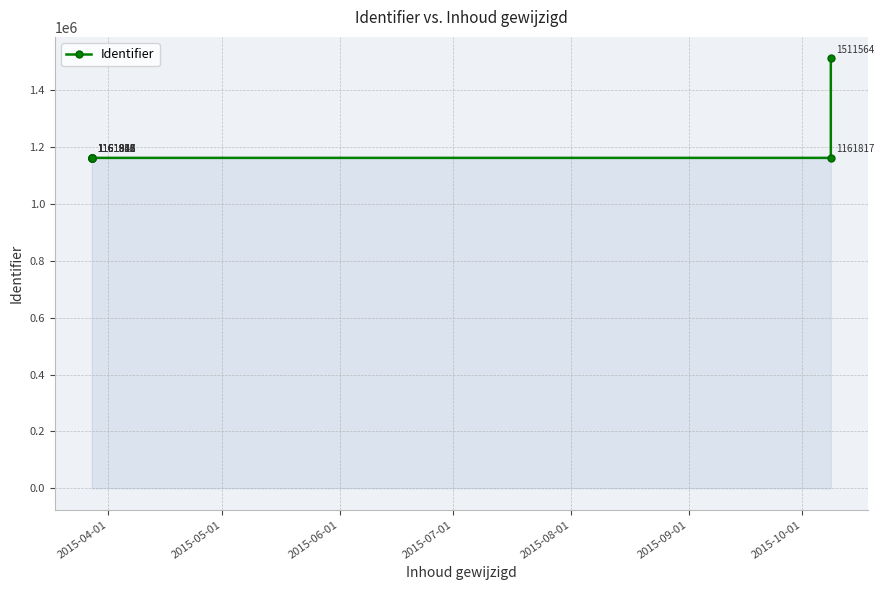

What is the maximum value shown in the chart?

1511564